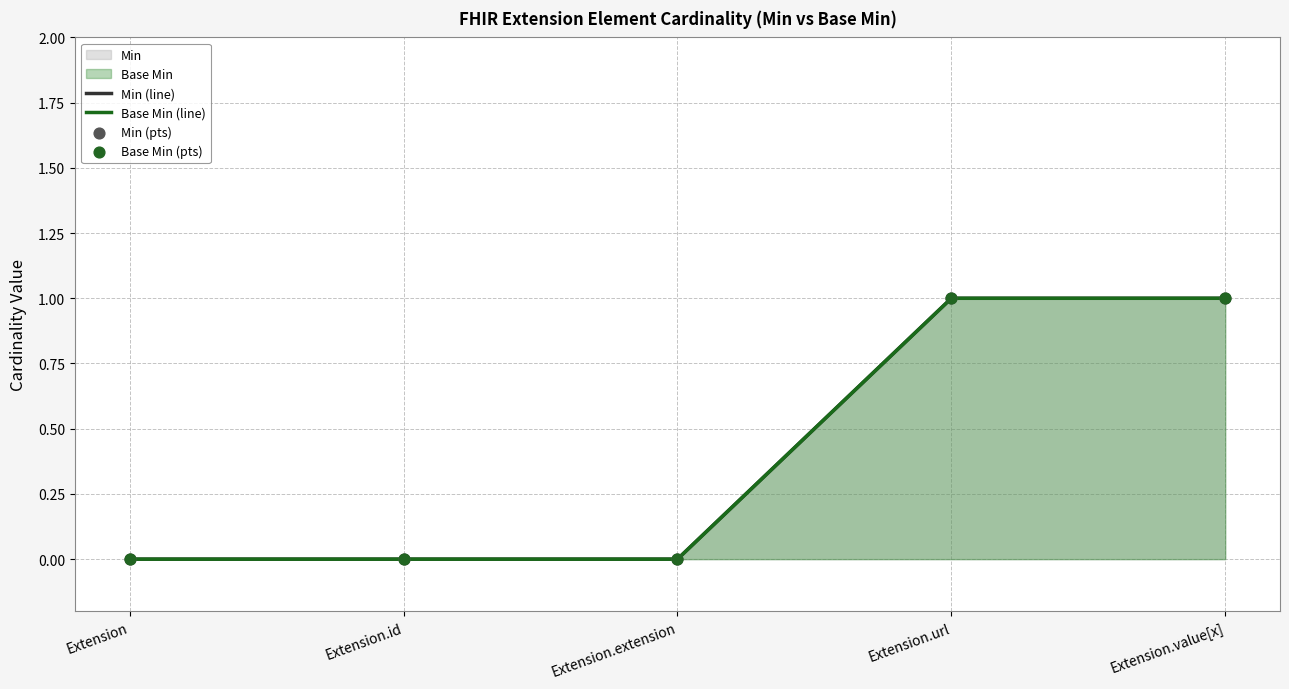

Which series has the widest spread of Y values?

Min (line)